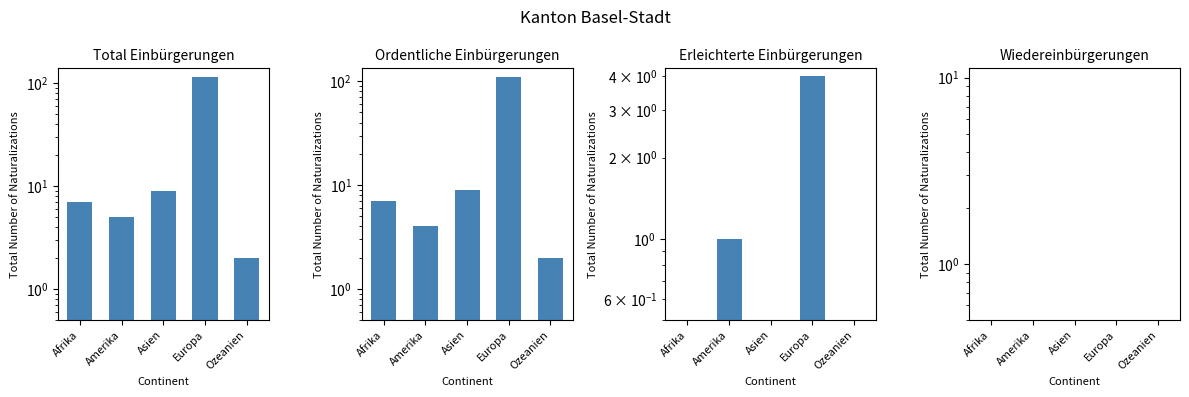

What is the label of the 5th bar from the left?

Ozeanien